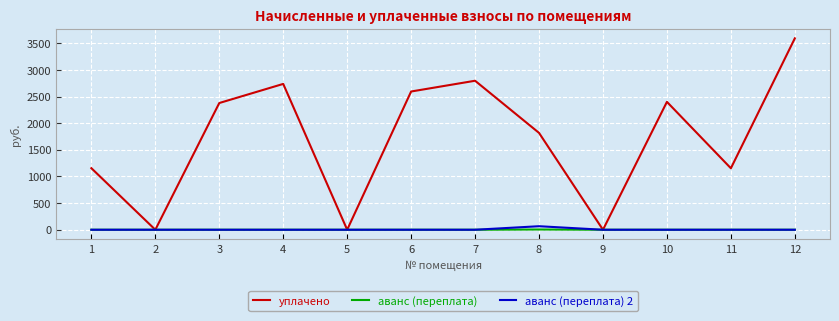

In уплачено, how many points are lower than both neighbors (excluding endpoints)?

4